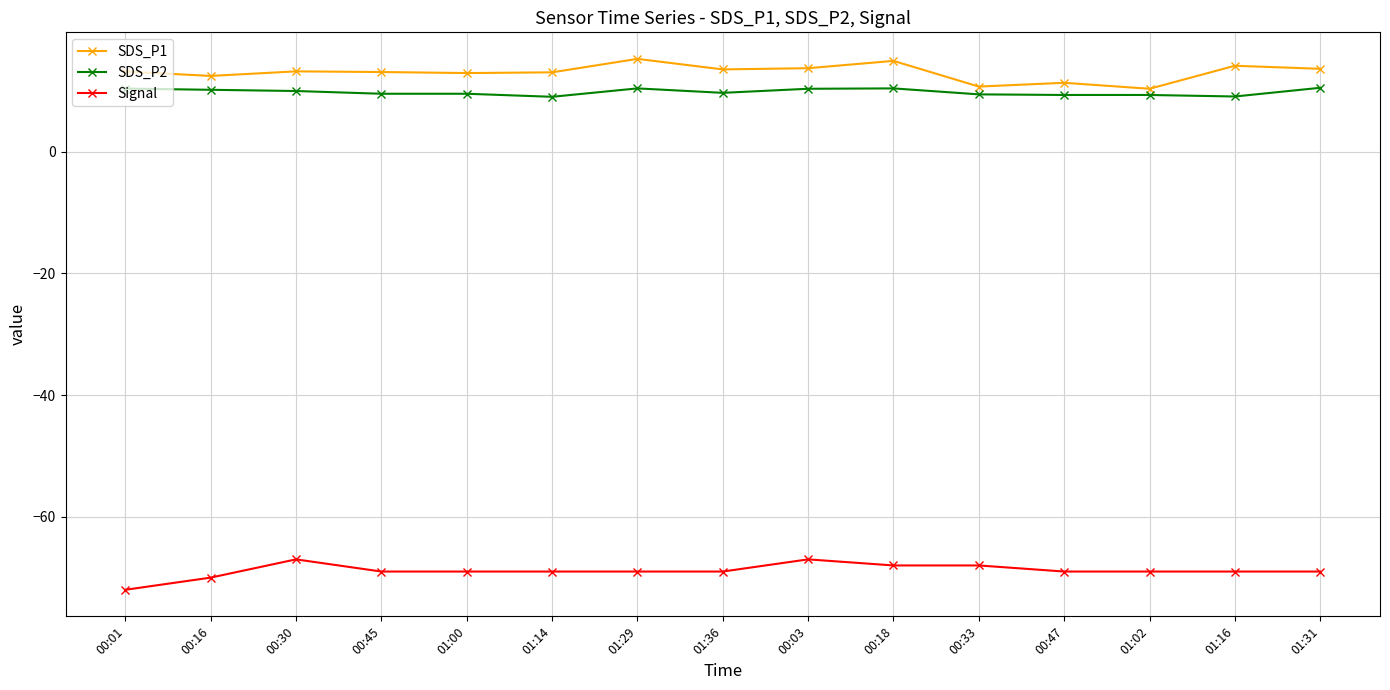

True or false: Signal has a value of -70.0 at 00:16.

True